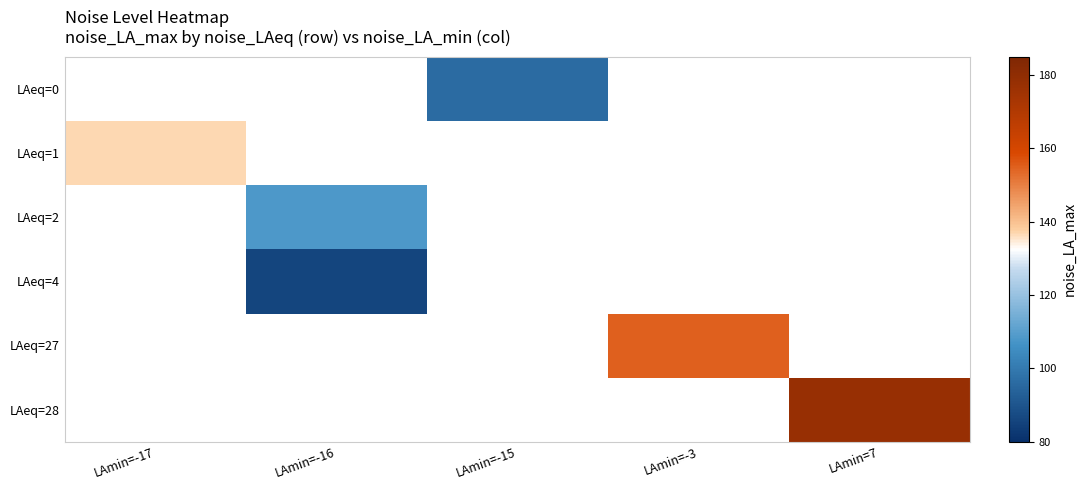

At LAmin=7, list the series in order from largest to smallest.

LAeq=0, LAeq=1, LAeq=2, LAeq=4, LAeq=27, LAeq=28